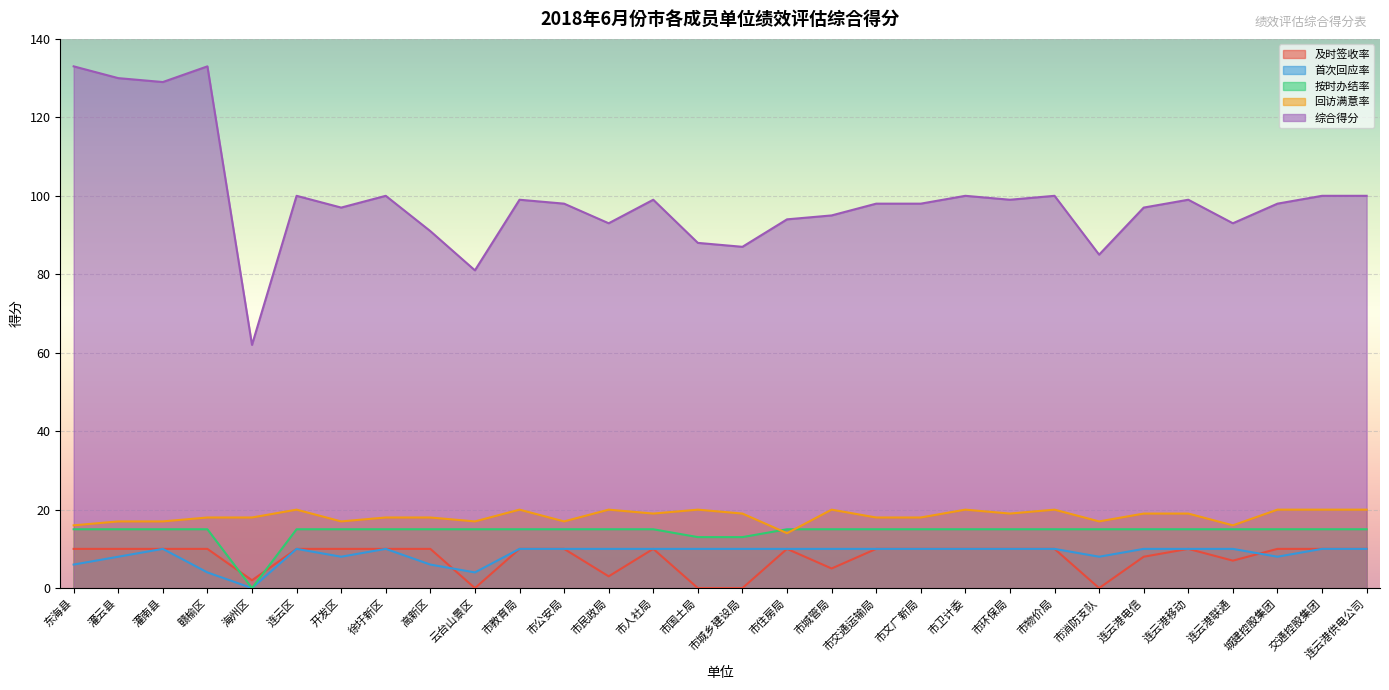

Where is 首次回应率 nearest to the value 5?

东海县